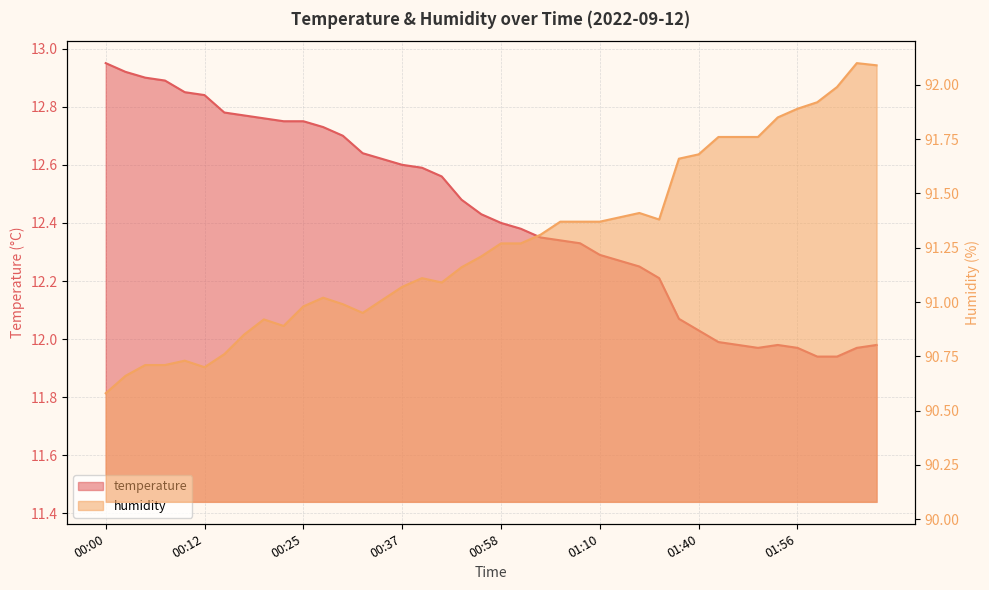

What position from the left is 00:27?

12